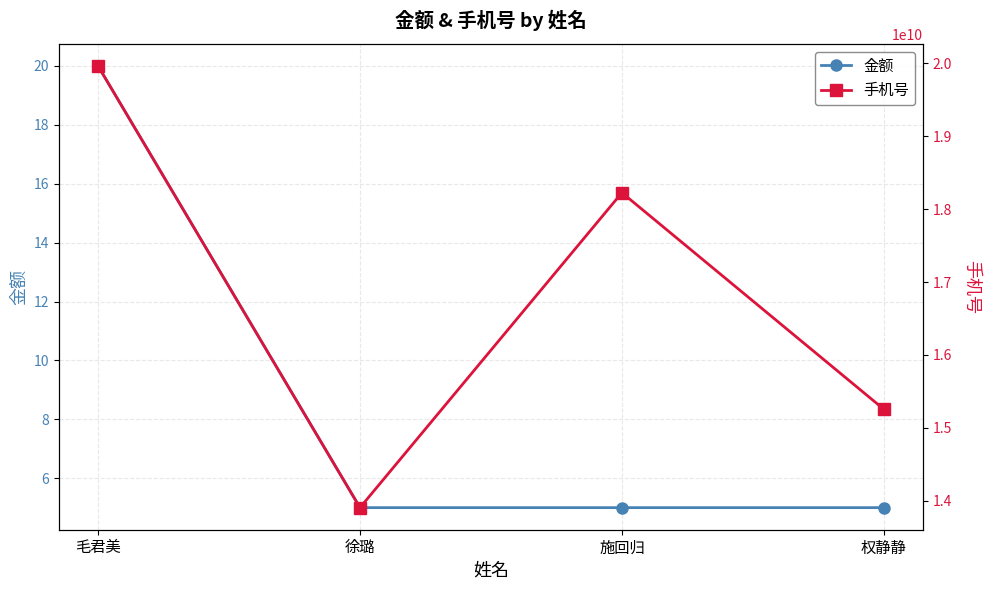

The 手机号 series shows 24008639350 at 权静静. True or false?

False